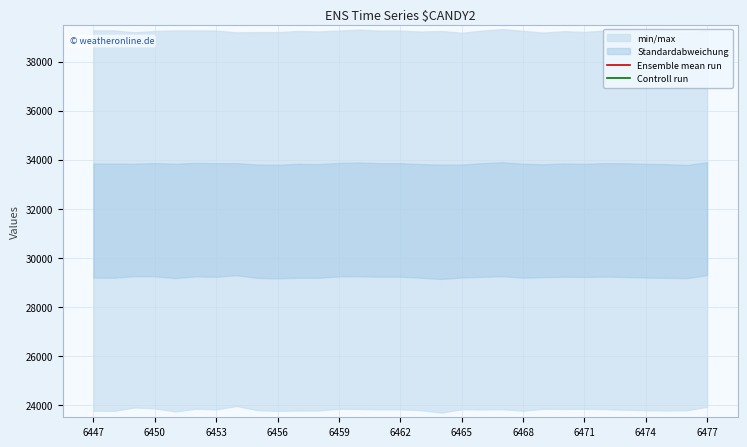

True or false: Ensemble mean run and Controll run intersect in this chart.

False